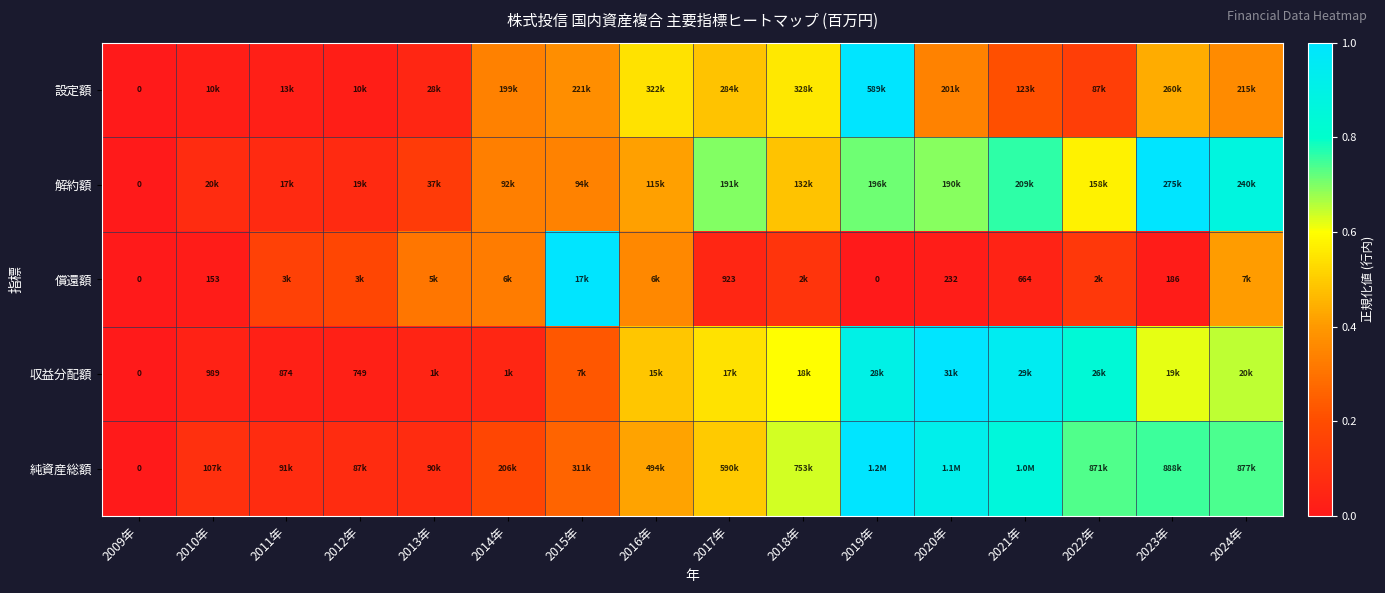

Which category has the highest value across all series?

2019年